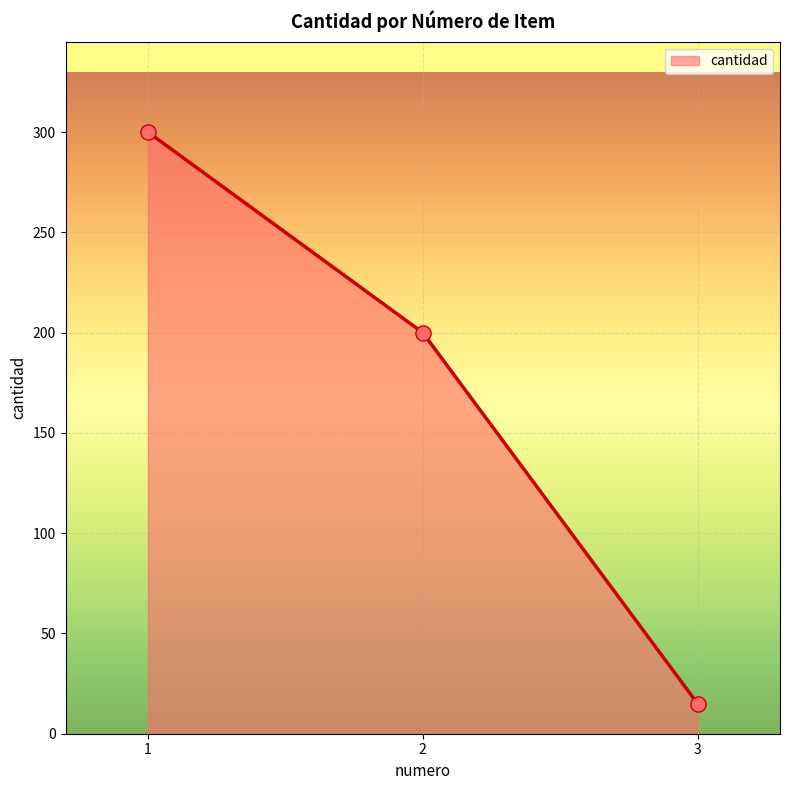

Between 3 and 1, which is larger?

1